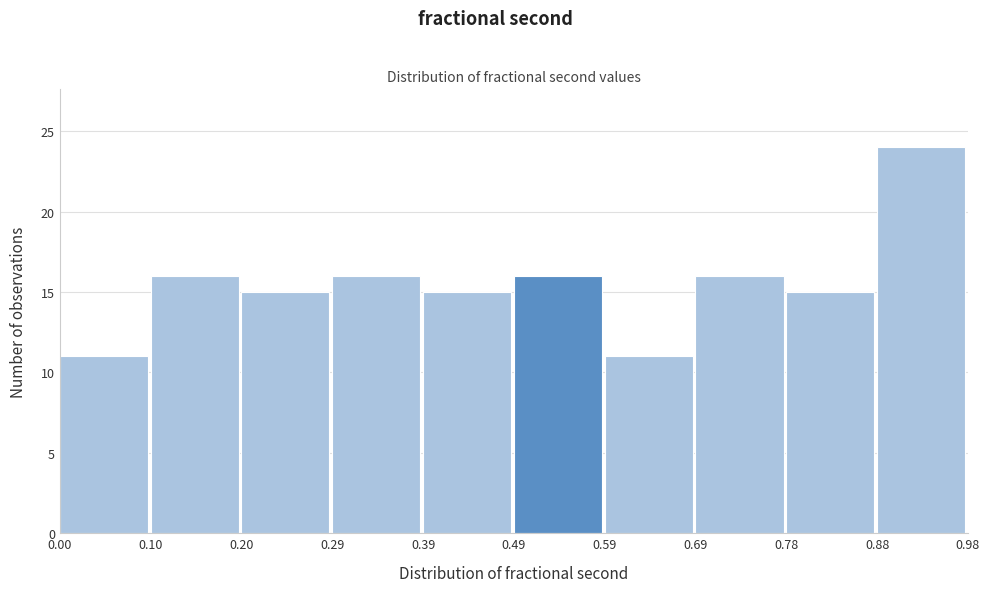

Which range on the x-axis has the tallest bar?

0.88 to 0.98